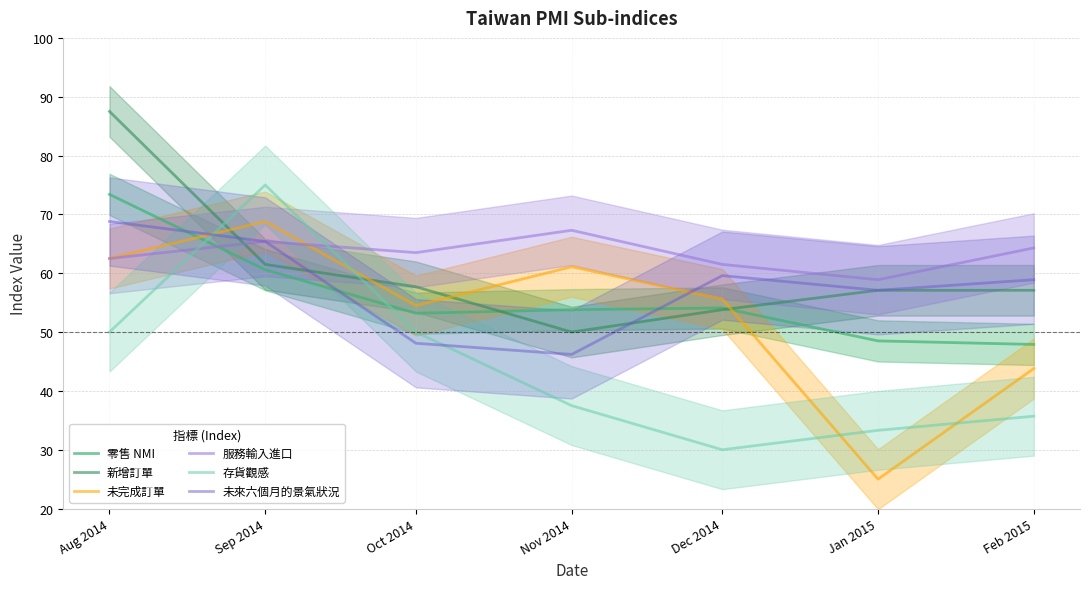

At how many categories does at least one series exceed 31?

7